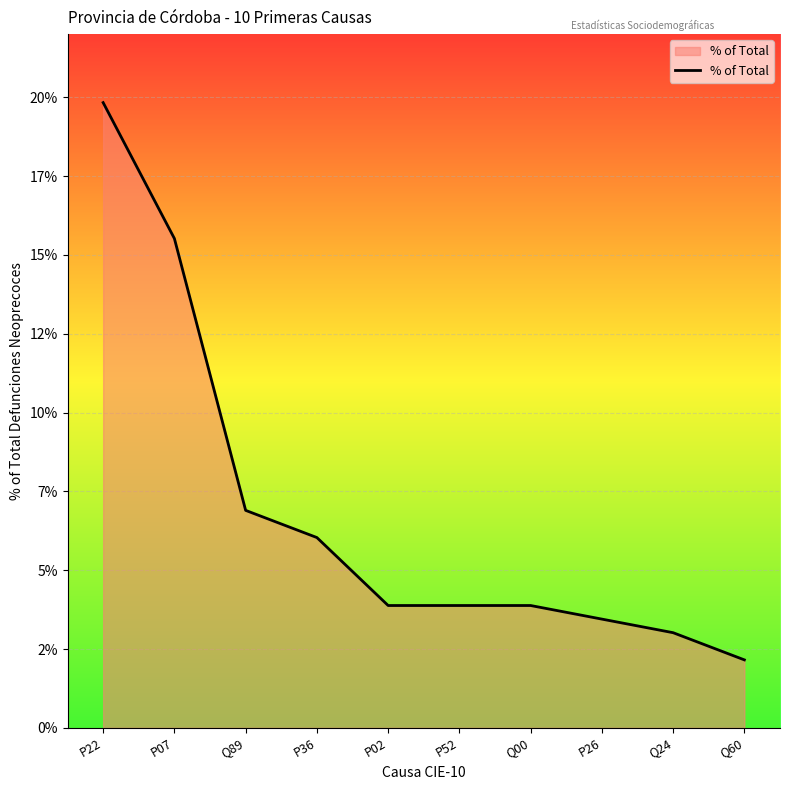

Does the chart have visible grid lines?

Yes